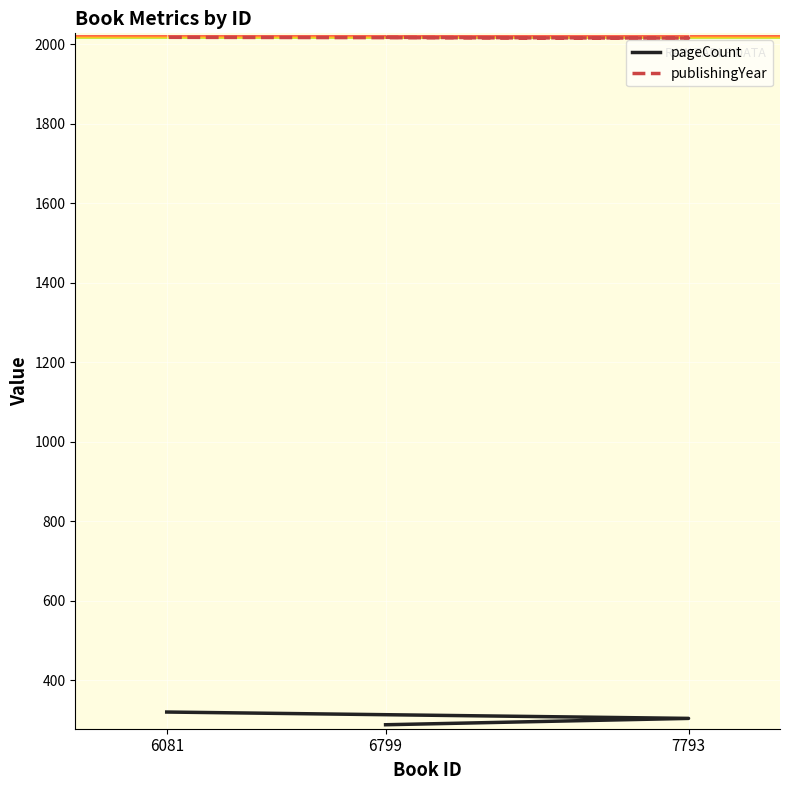

What is the average value of the pageCount series?

304